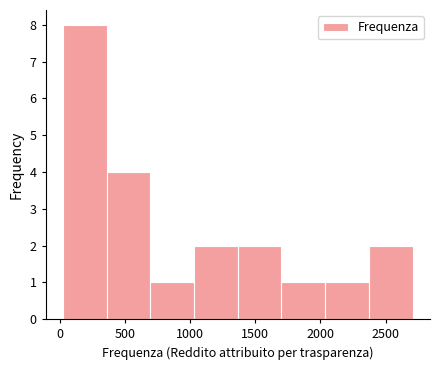

Over which range of the x-axis is the bar tallest?

0 to 350